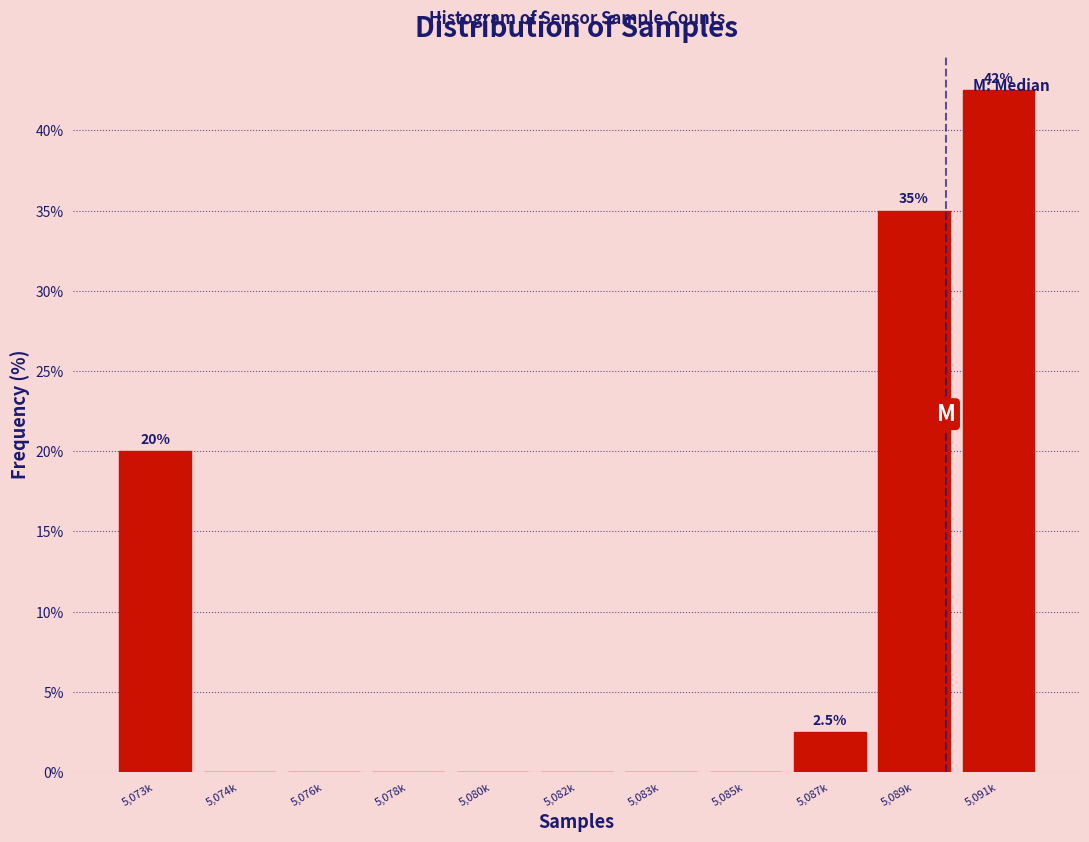

What is the greatest value displayed?

42.5